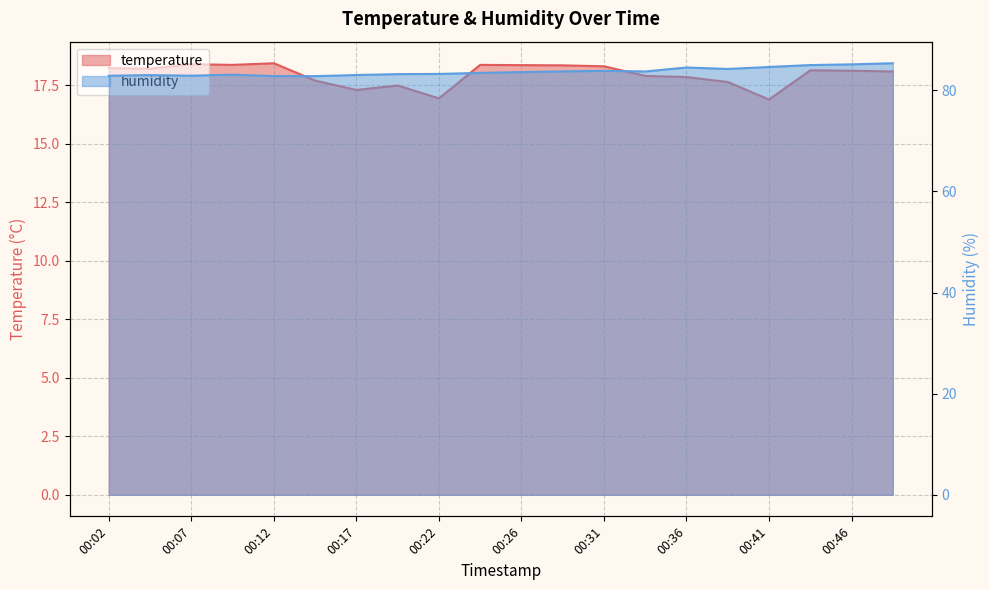

Reading right to left, transcribe all the data shown in this chart.

temperature: 00:49=18.1	00:46=18.1	00:44=18.1	00:41=16.9	00:39=17.6	00:36=17.8	00:34=17.9	00:31=18.3	00:29=18.3	00:26=18.4	00:24=18.4	00:22=16.9	00:19=17.5	00:17=17.3	00:14=17.7	00:12=18.4	00:09=18.4	00:07=18.4	00:04=18.2	00:02=18.2
humidity: 00:49=85.4	00:46=85.2	00:44=85.0	00:41=84.6	00:39=84.2	00:36=84.5	00:34=83.7	00:31=83.9	00:29=83.8	00:26=83.6	00:24=83.5	00:22=83.3	00:19=83.2	00:17=83.0	00:14=82.8	00:12=82.8	00:09=83.1	00:07=82.9	00:04=83.0	00:02=82.9